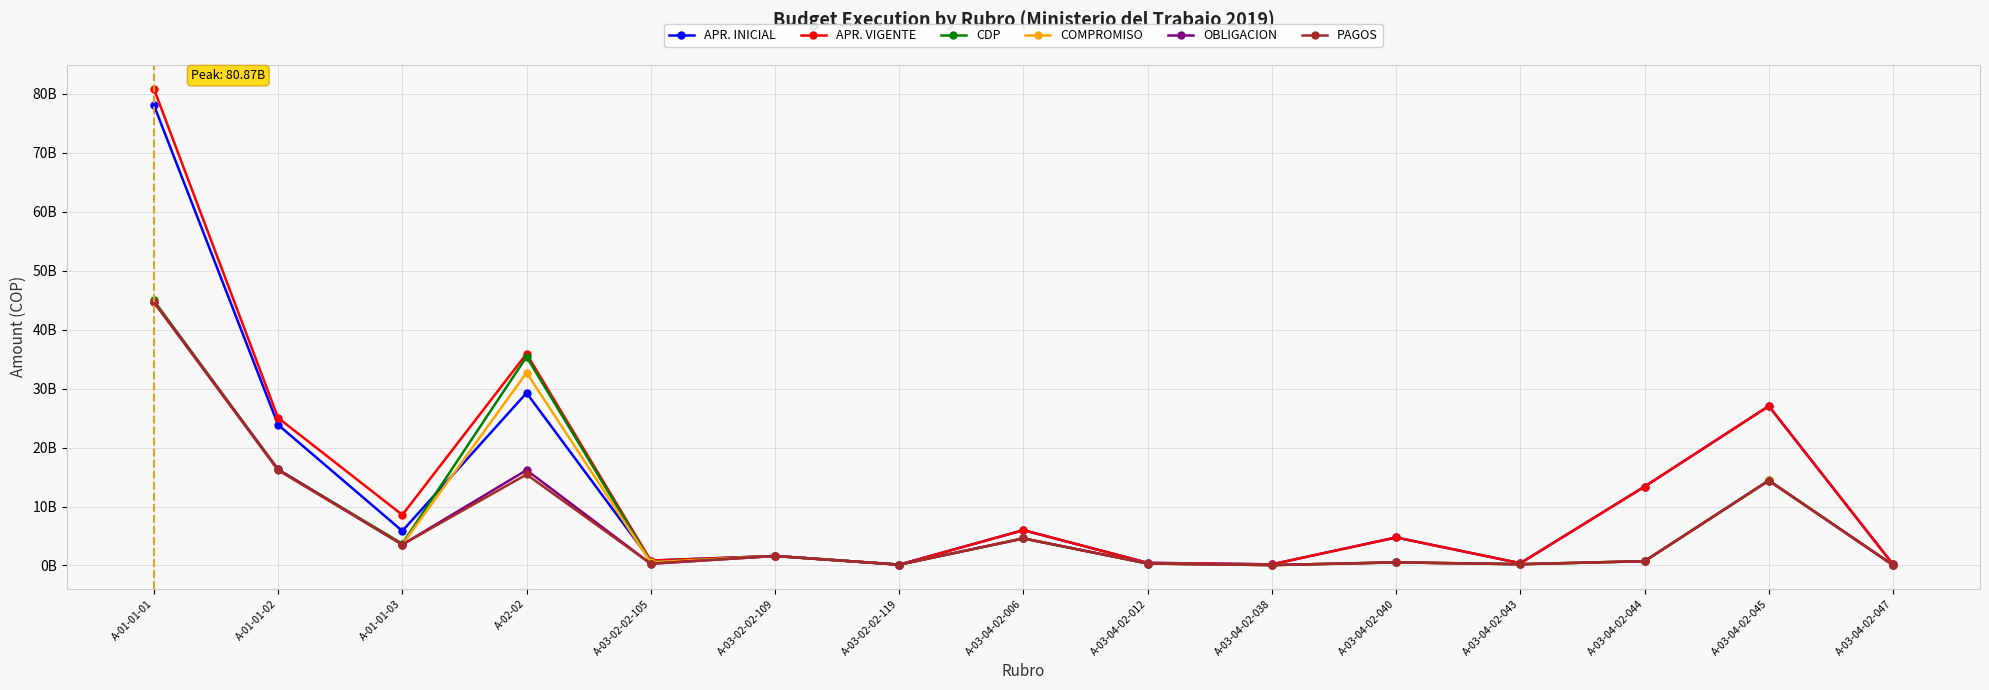

True or false: APR. INICIAL and APR. VIGENTE cross at least once.

False